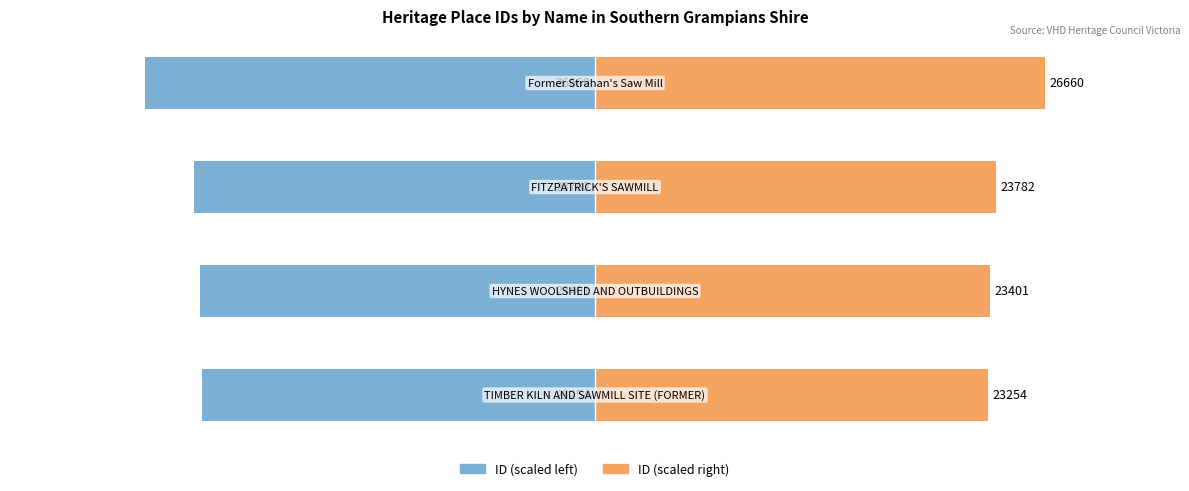

True or false: ID (scaled right) has a value of 25.5 at 1.

False